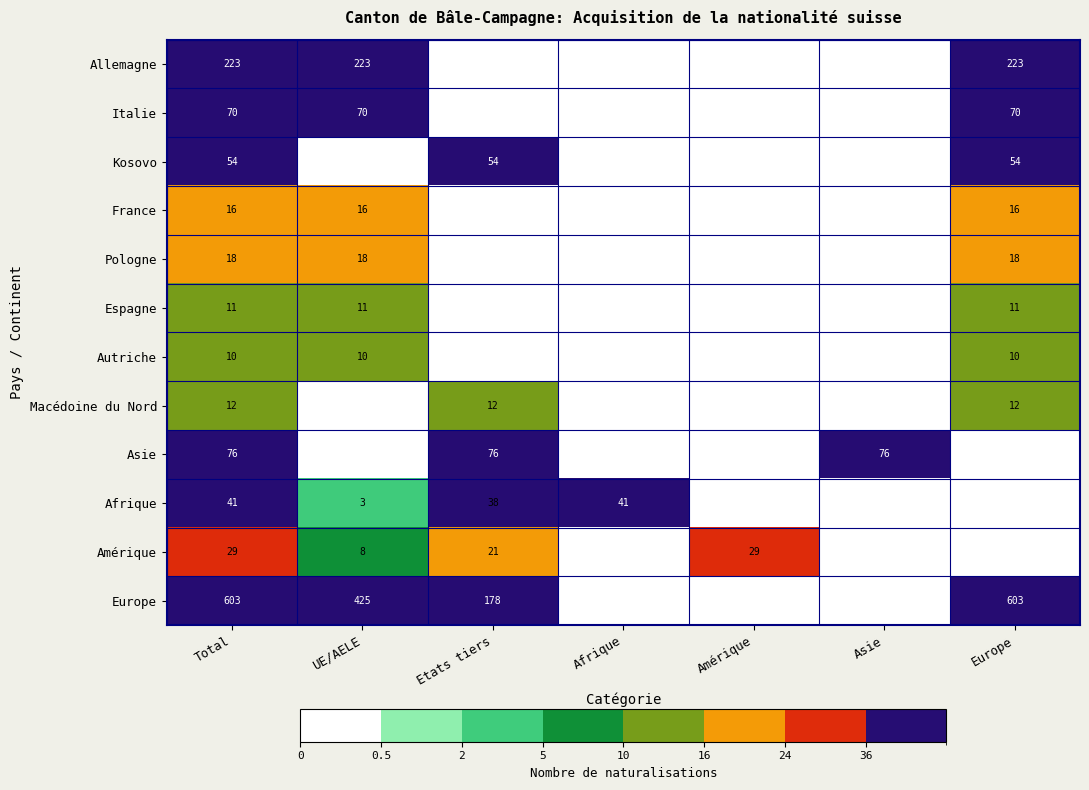

At how many categories does at least one series exceed 598?

2